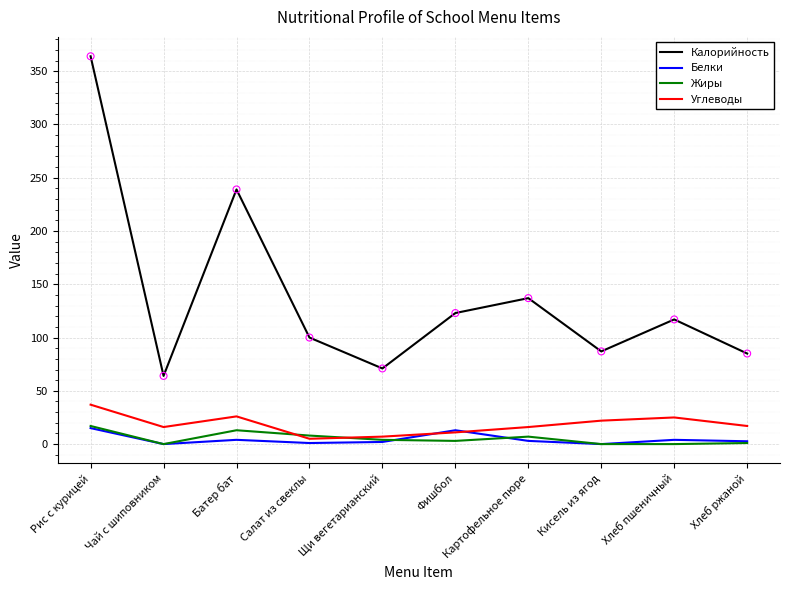

Which series has the largest range (max minus min)?

Калорийность